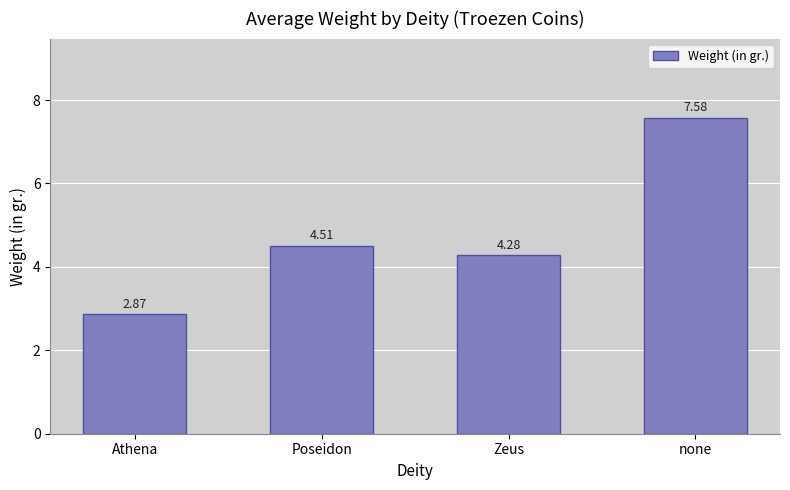

What is the difference between the second highest and minimum values?

1.6